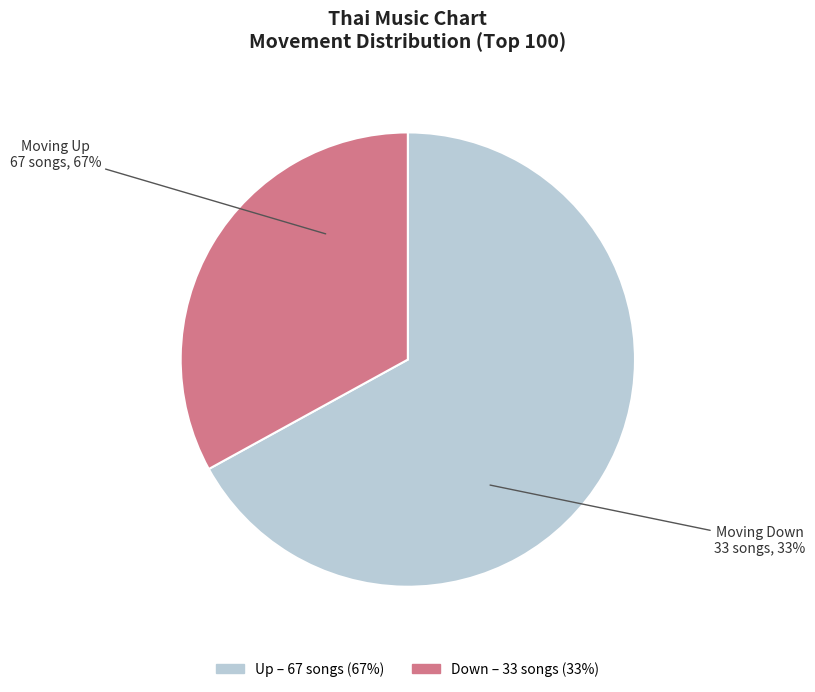

Is it true that down is 33% of the pie?

True